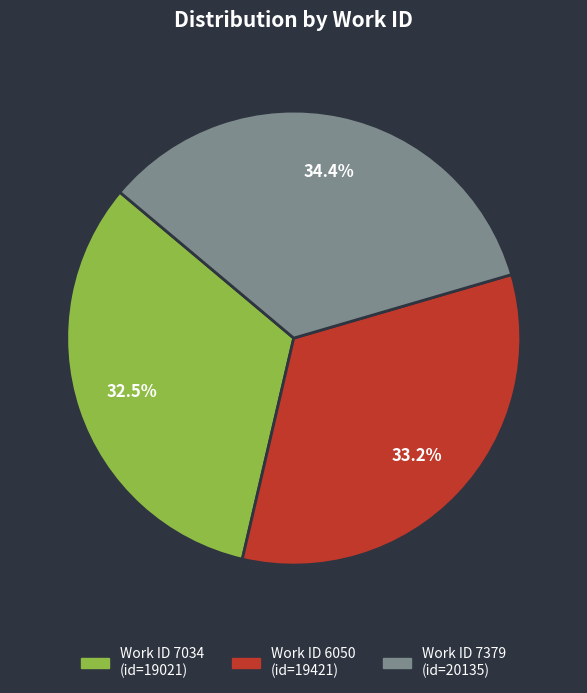

Does any single category account for the majority?

No